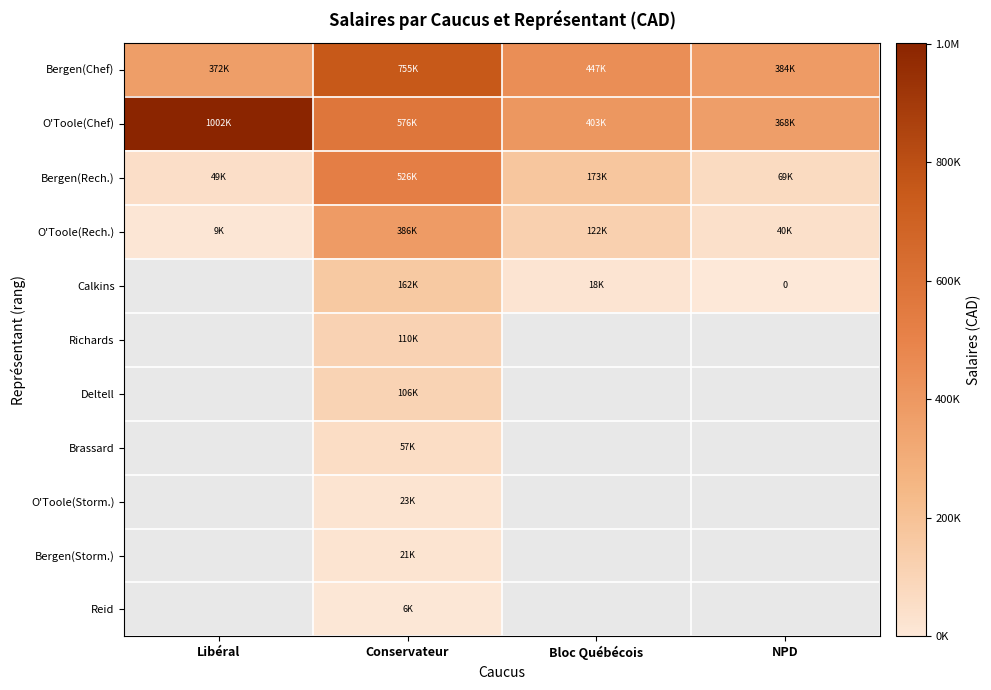

Is the value of Reid at NPD greater than the value of O'Toole(Rech.) at Libéral?

No